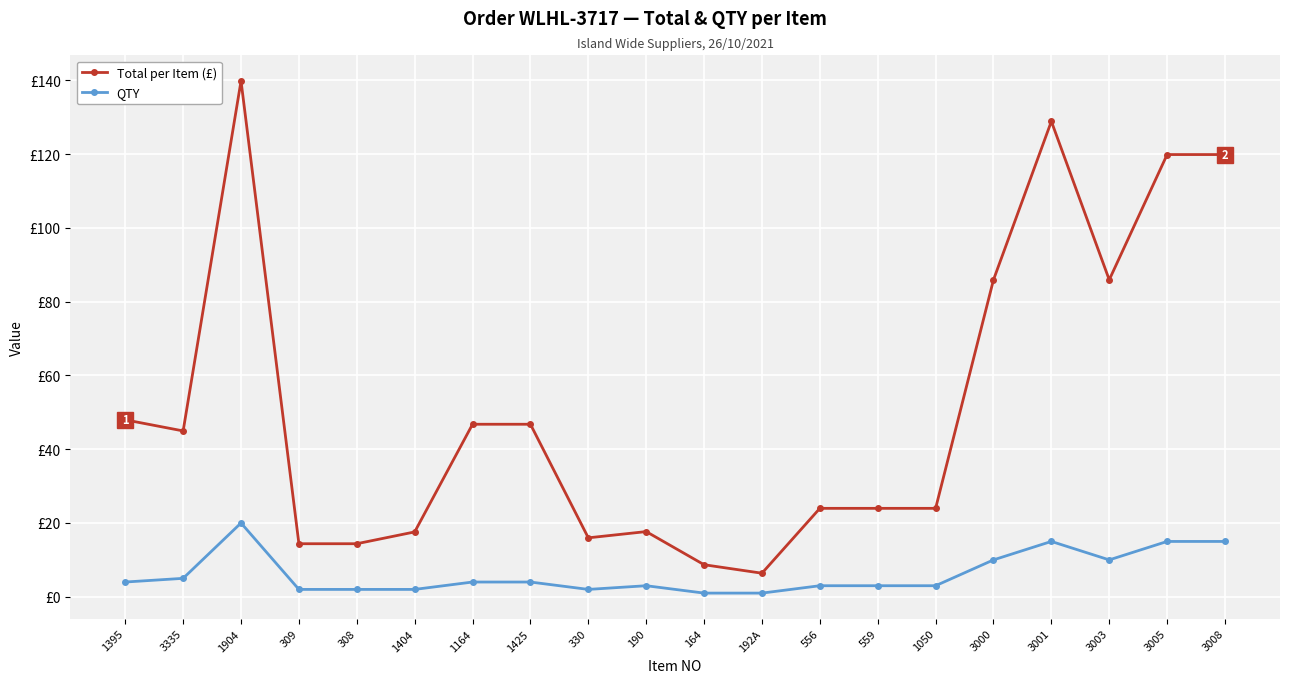

How many interior local valleys does the QTY series have?

2